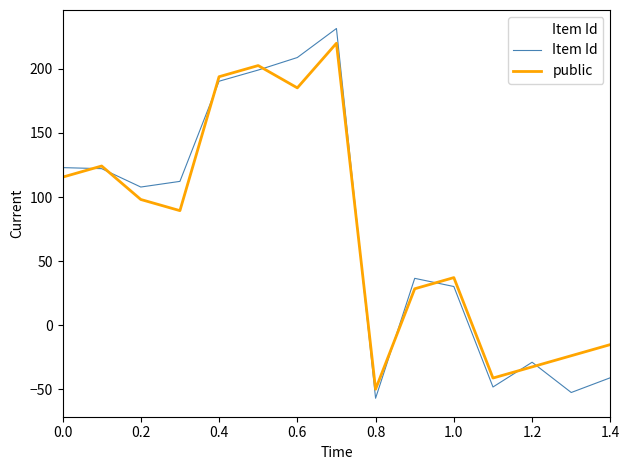

Which series has the widest spread of values?

Item Id